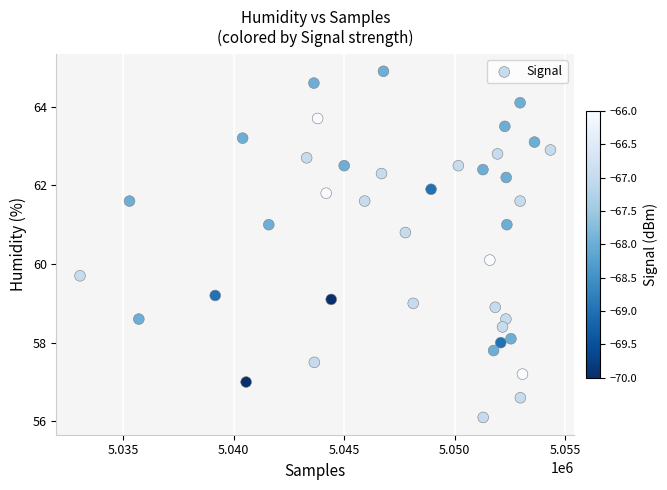

What is the range of Y values (max minus min)?

8.8